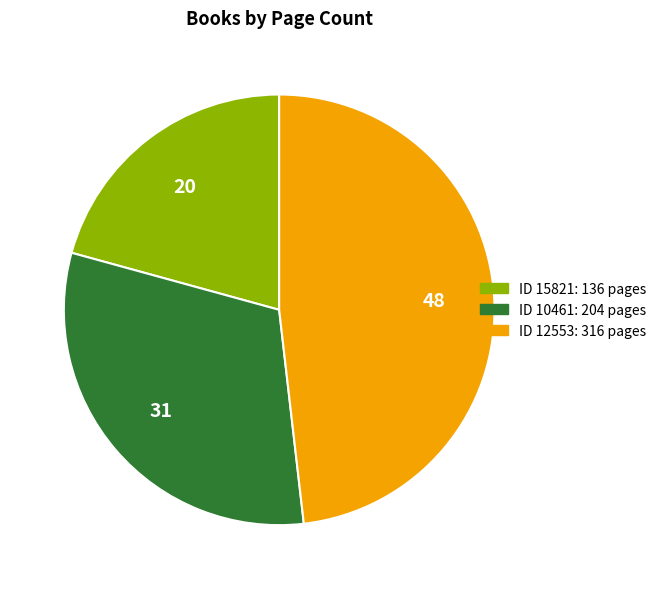

Does any single category account for the majority?

No